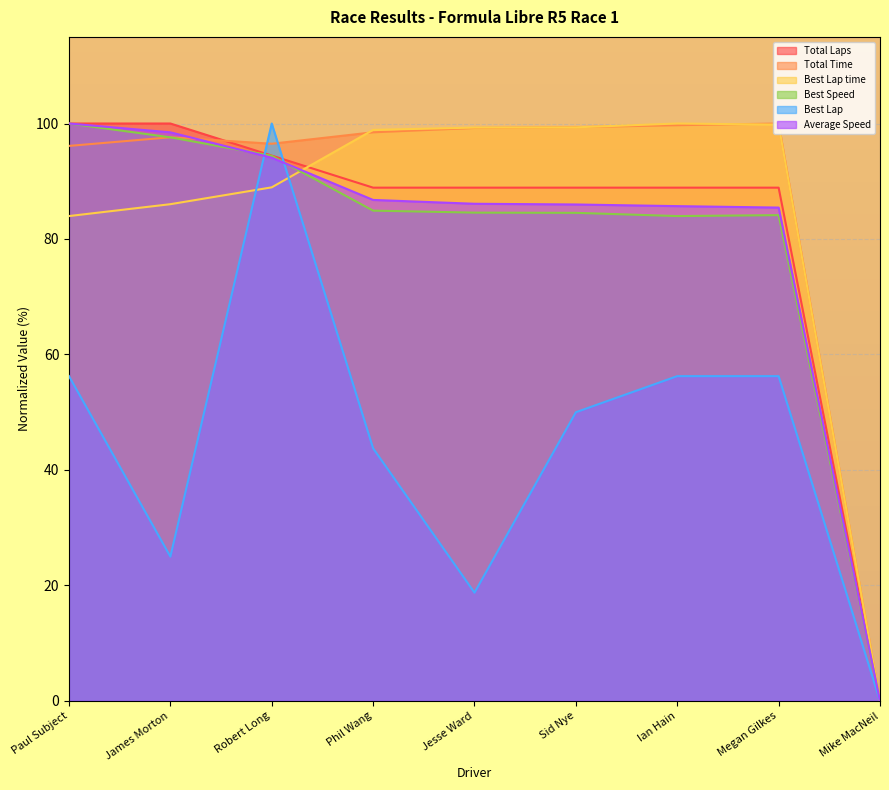

Which series has the largest total across all categories?

Total Time